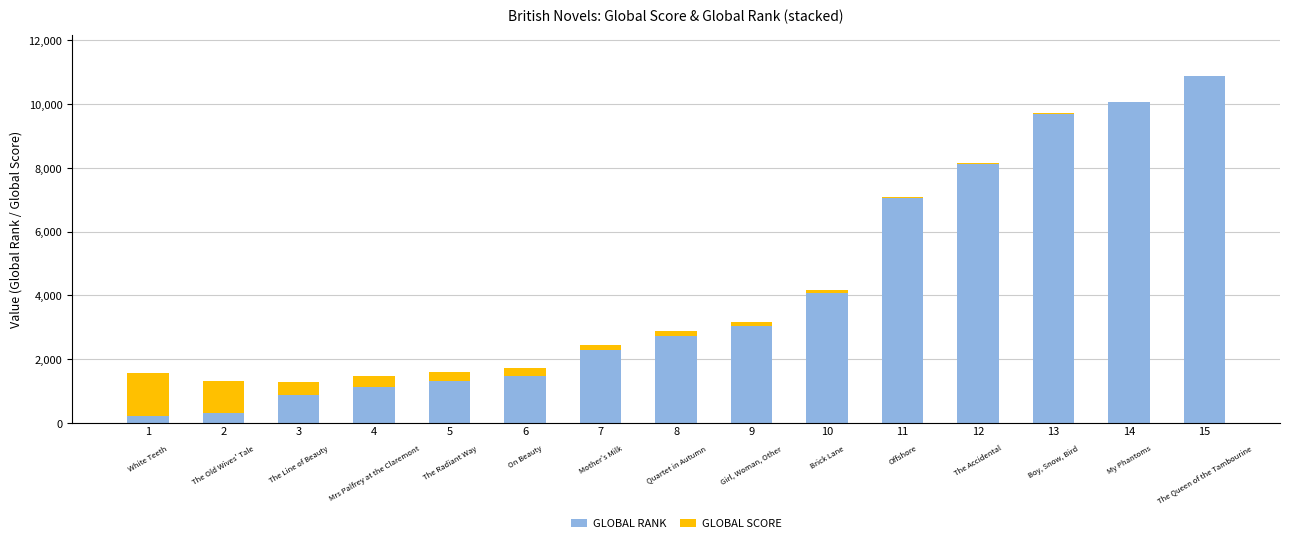

At which category is the sum across all series the highest?

15